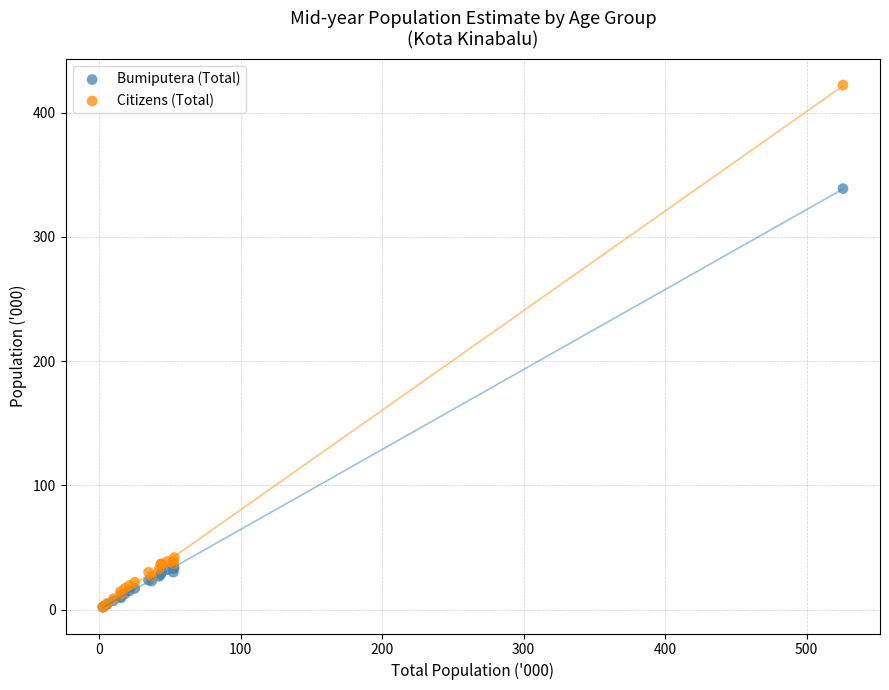

Which series has the widest spread of Y values?

Citizens (Total)